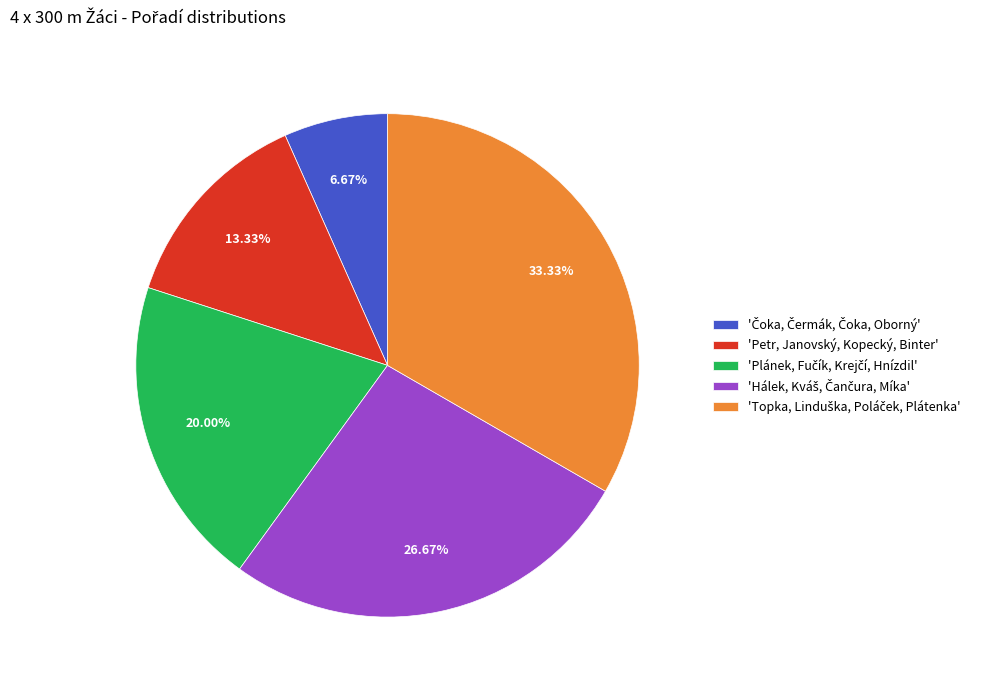

Is there a majority slice in this chart?

No